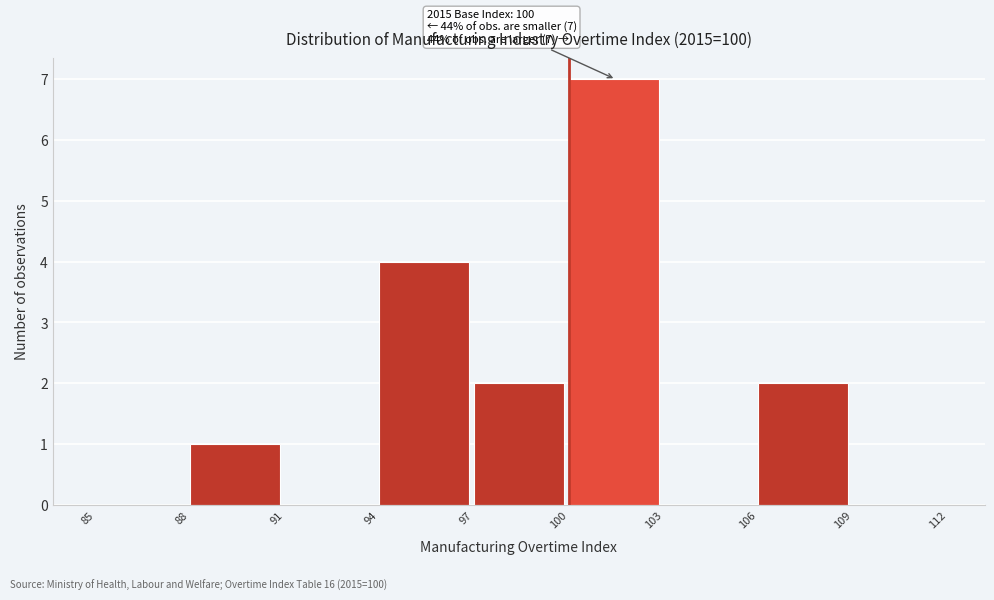

Over which range of the x-axis is the bar tallest?

100 to 103